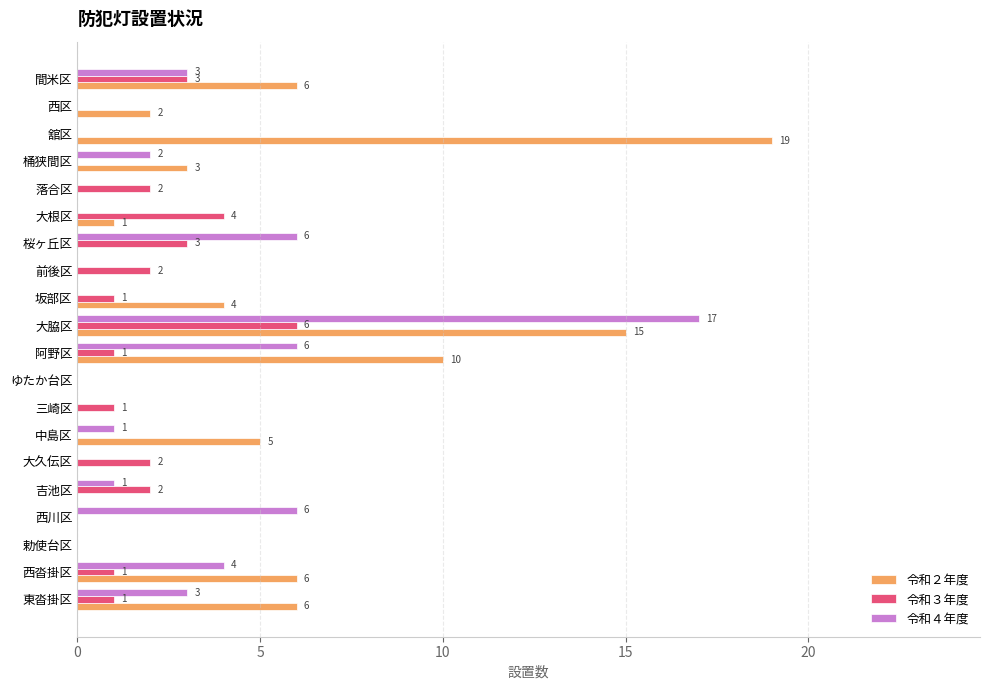

Which series changed the most between ゆたか台区 and 間米区?

令和２年度